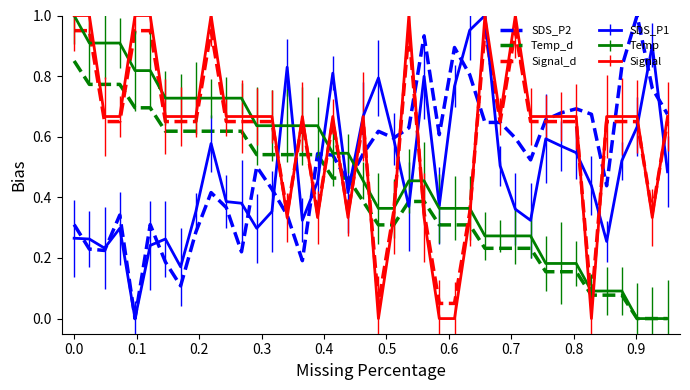

What are all the series names shown in the legend?

SDS_P2, Temp_d, Signal_d, SDS_P1, Temp, Signal